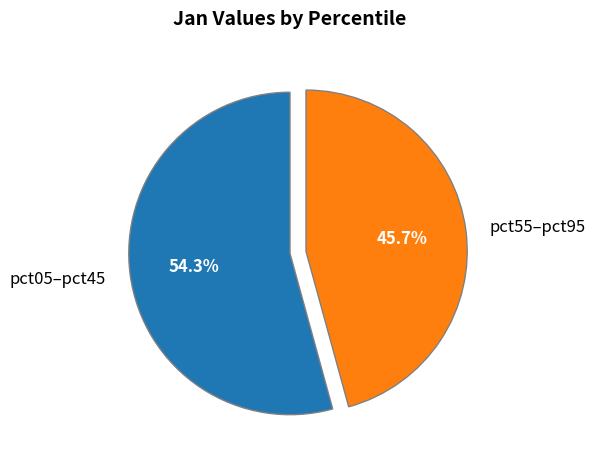

Which slice is the largest?

pct05–pct45